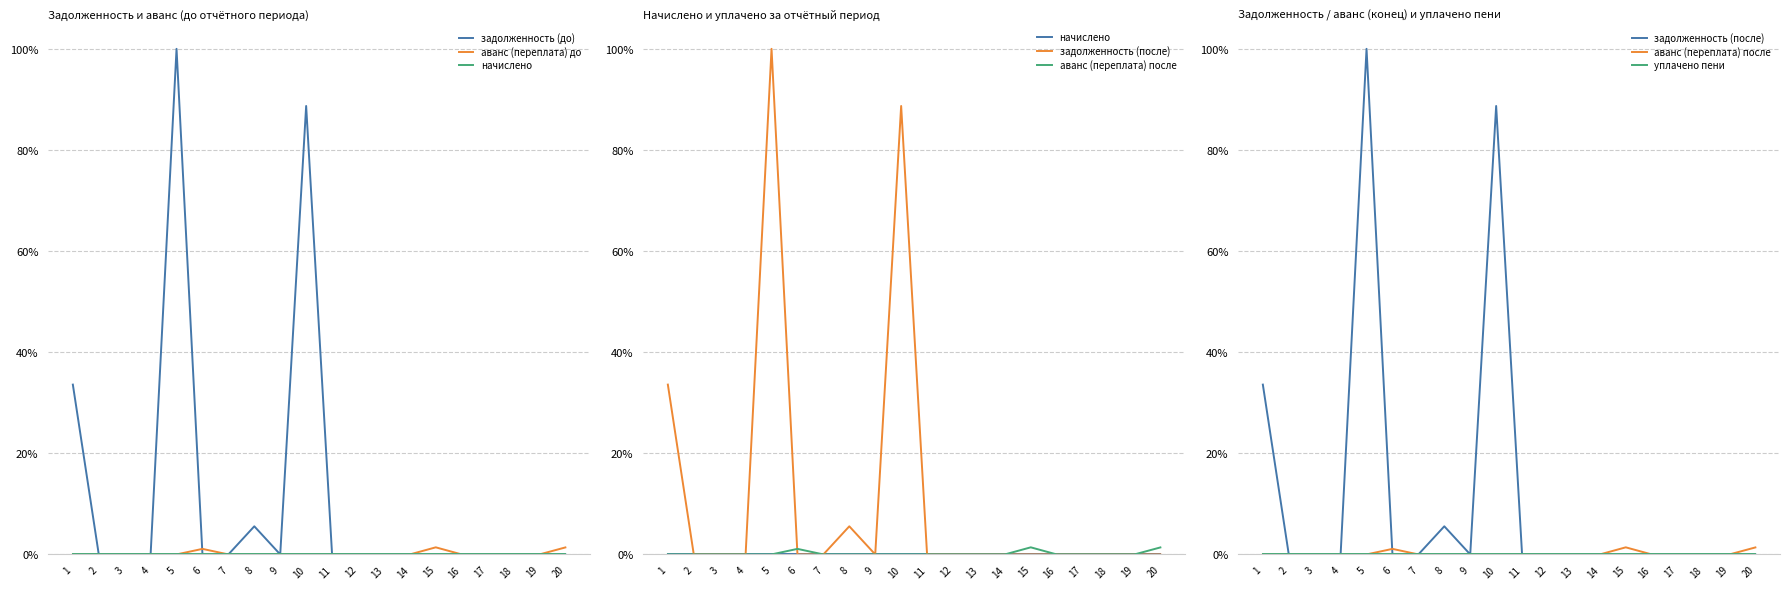

List the labels in order of задолженность (до) value, smallest first.

2, 3, 4, 6, 7, 11, 12, 13, 14, 15, 16, 17, 18, 19, 20, 9, 8, 1, 10, 5